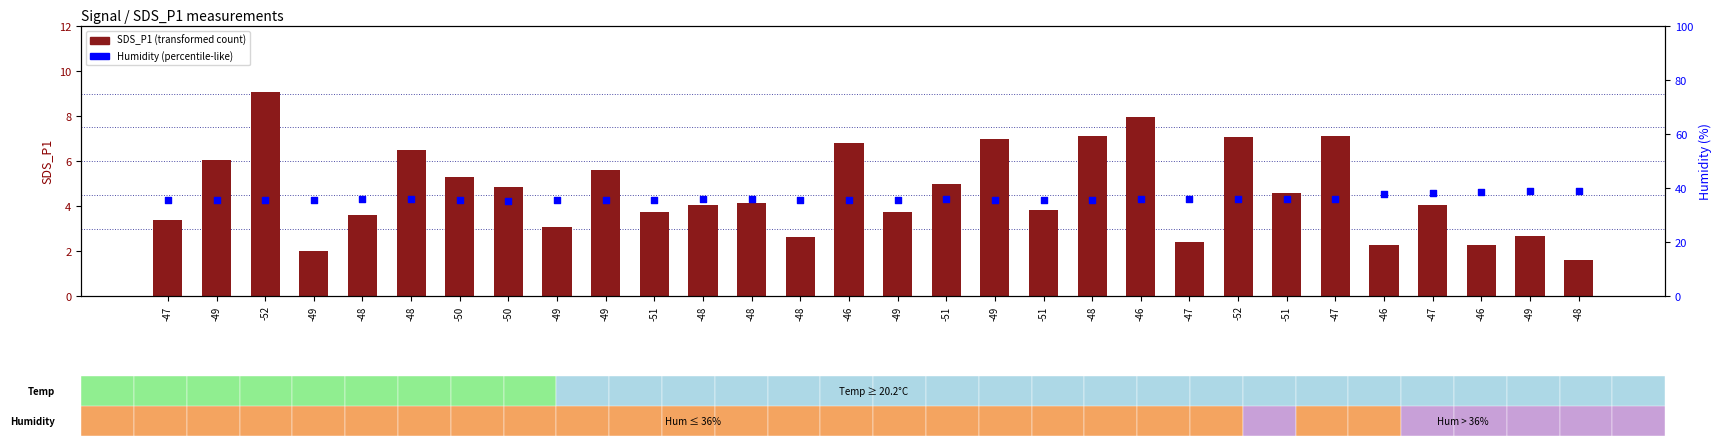

Which series has the widest spread of Y values?

SDS_P1